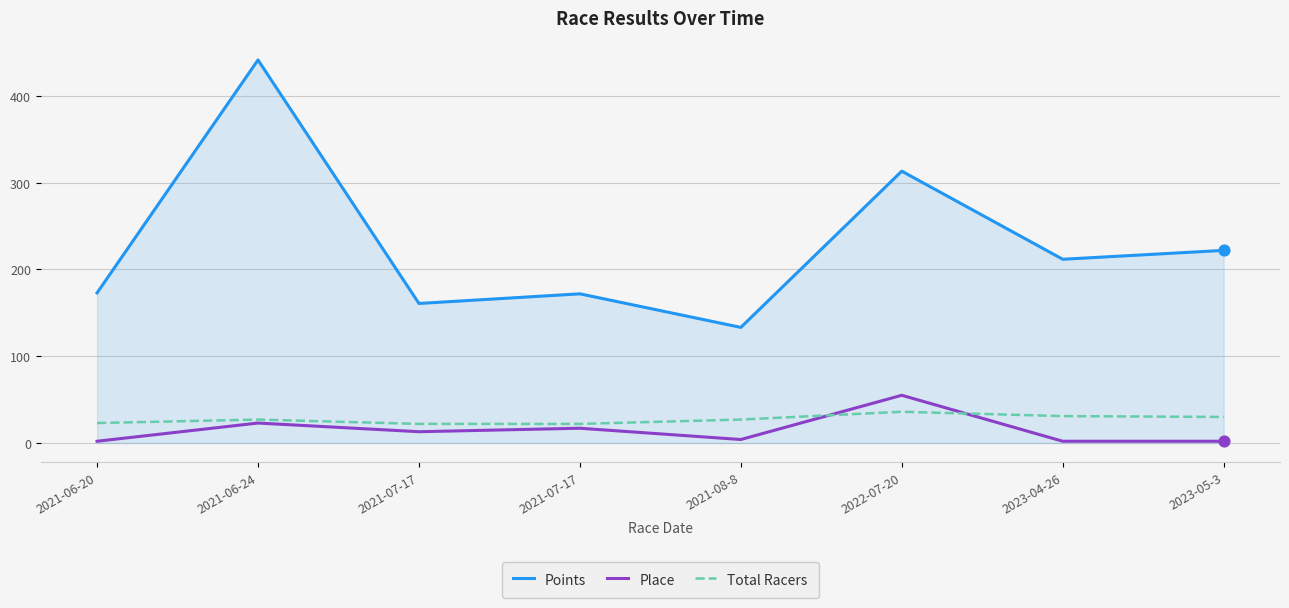

What are all the series names shown in the legend?

Points, Place, Total Racers